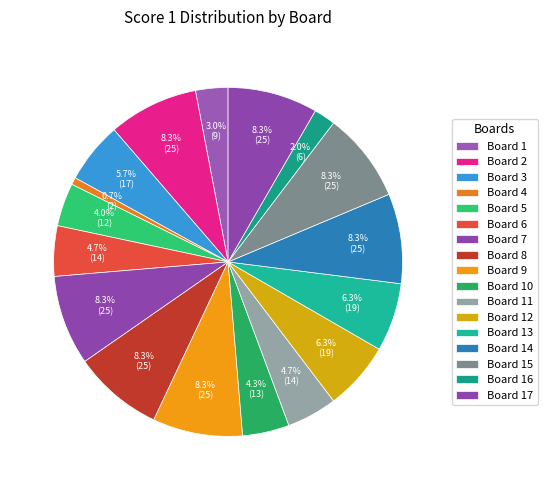

What is the largest slice in the pie chart?

2